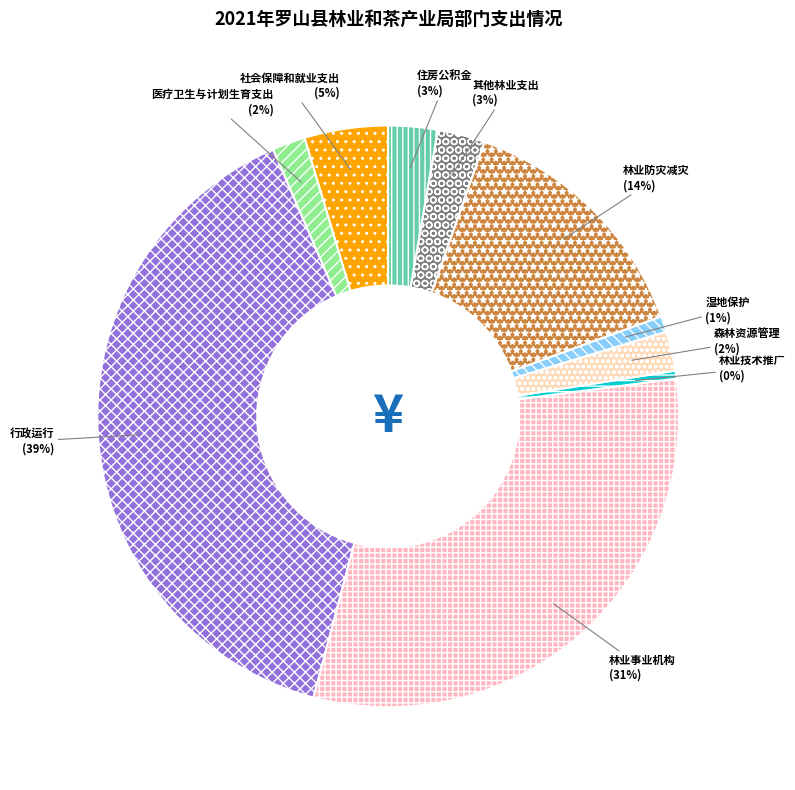

To the nearest percent, what percentage of the pie is 湿地保护?

1%